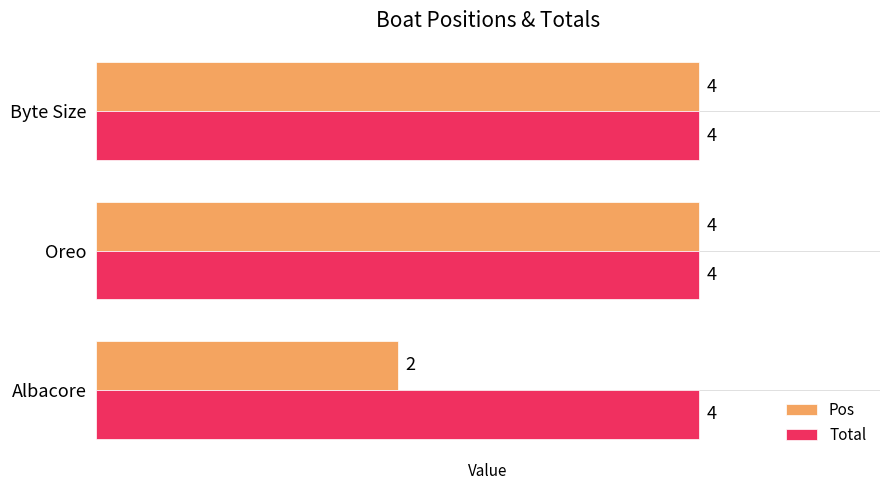

What are all the series names shown in the legend?

Pos, Total